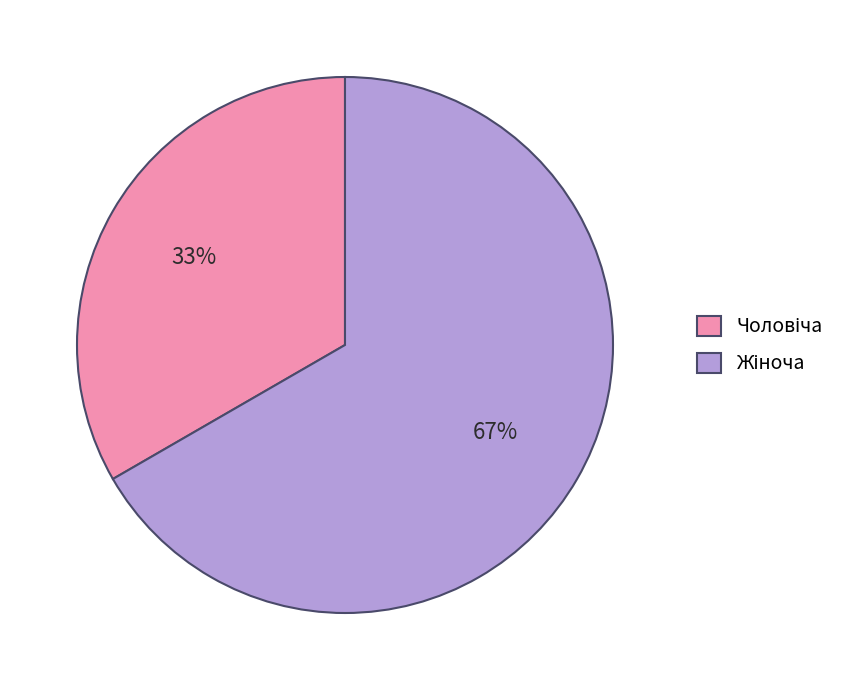

Count the number of slices in the pie.

2